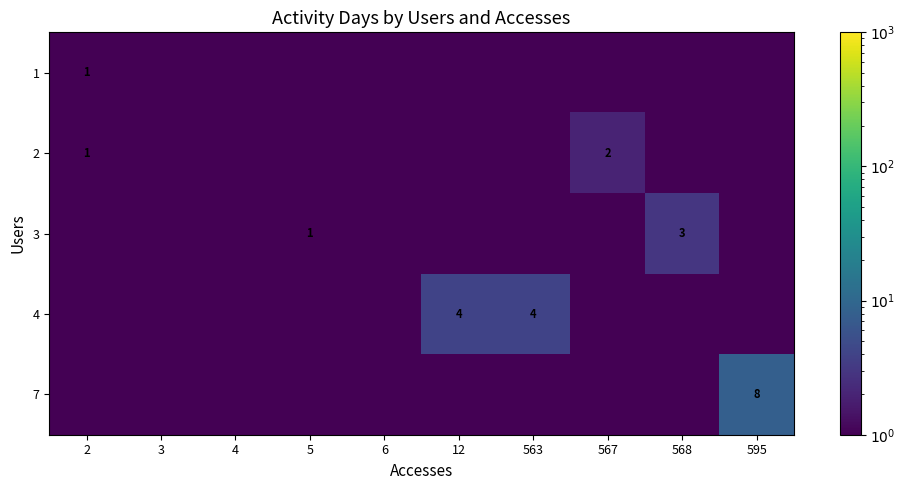

How many categories are shown in the chart?

10